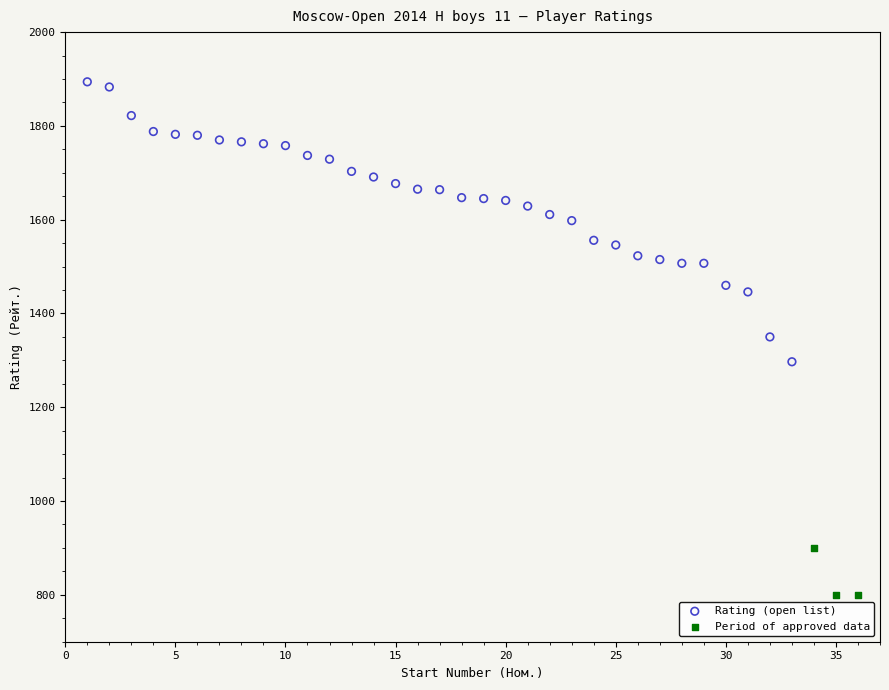

Which series has the widest spread of Y values?

Rating (open list)